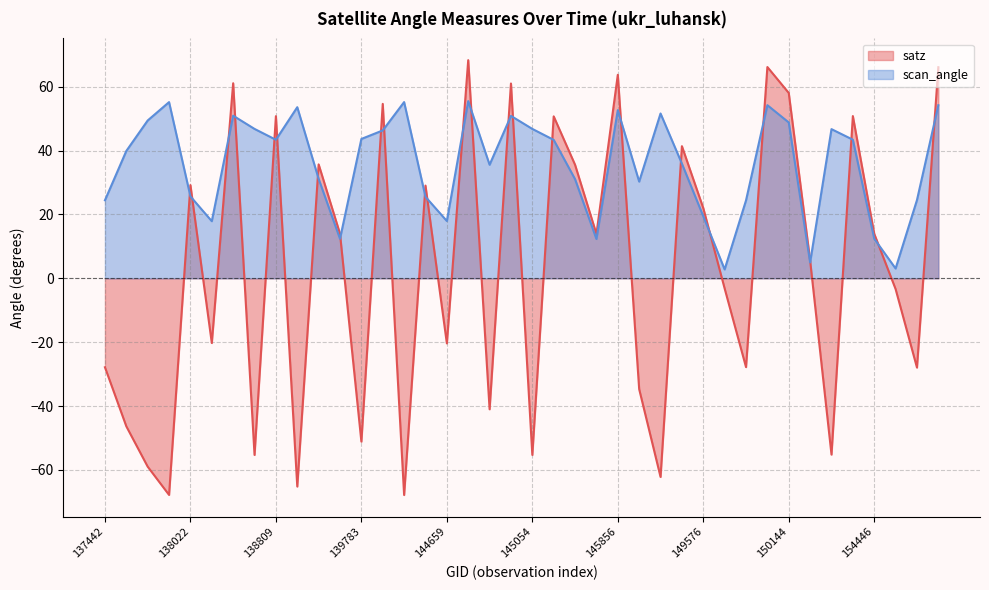

How many lines are shown in the chart?

2